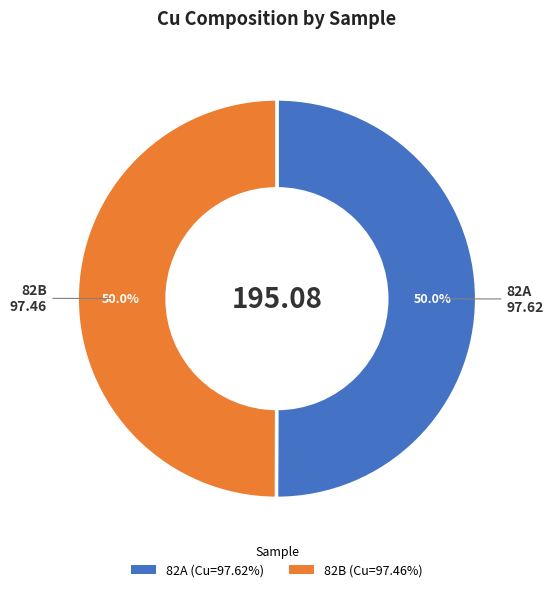

Approximately how many times larger is the value at 82A compared to 82B?

1.0